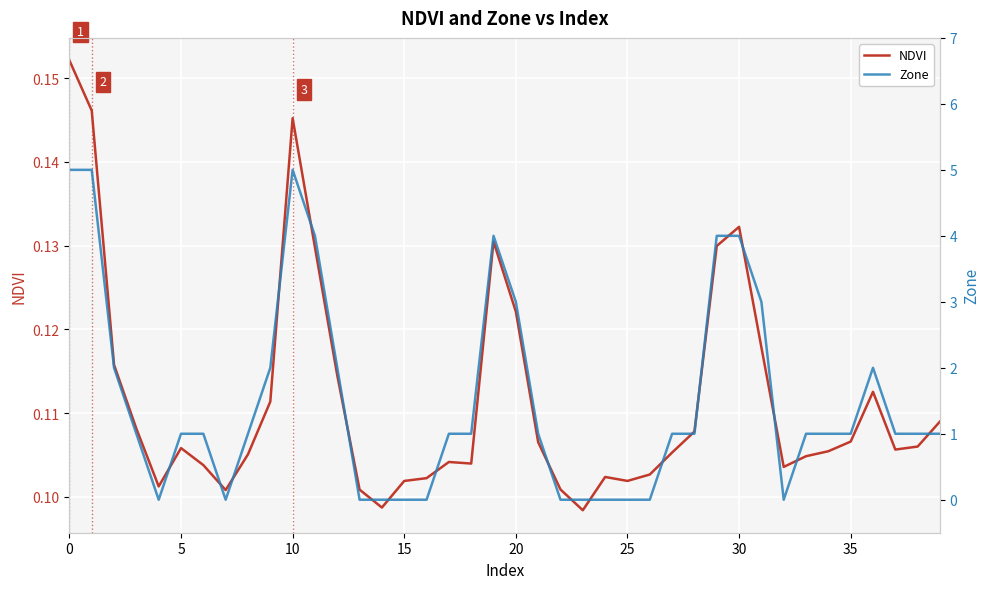

What are all the series names shown in the legend?

NDVI, Zone